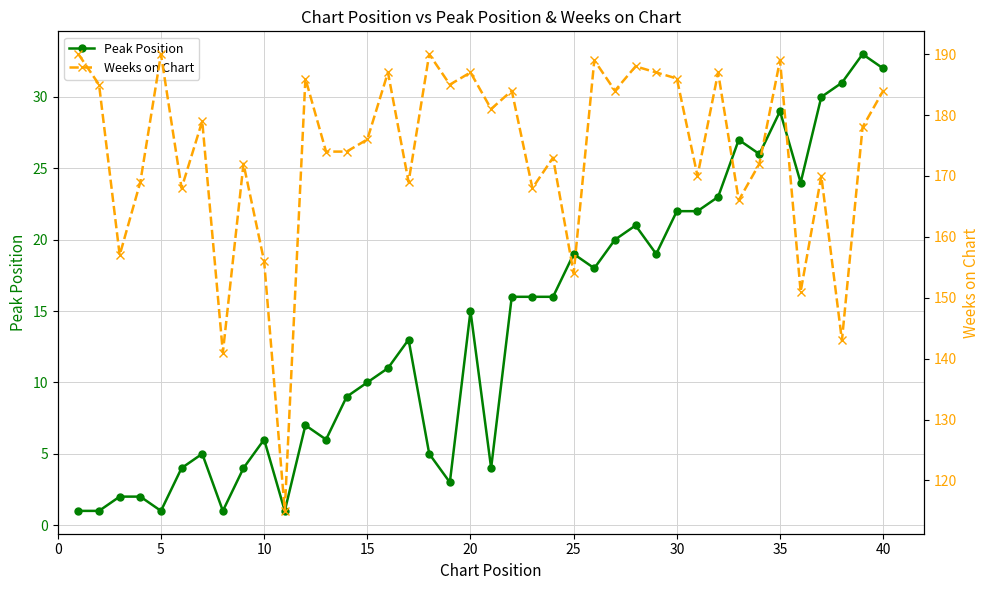

What is the value of the Peak Position point at the 13th from the left?

6